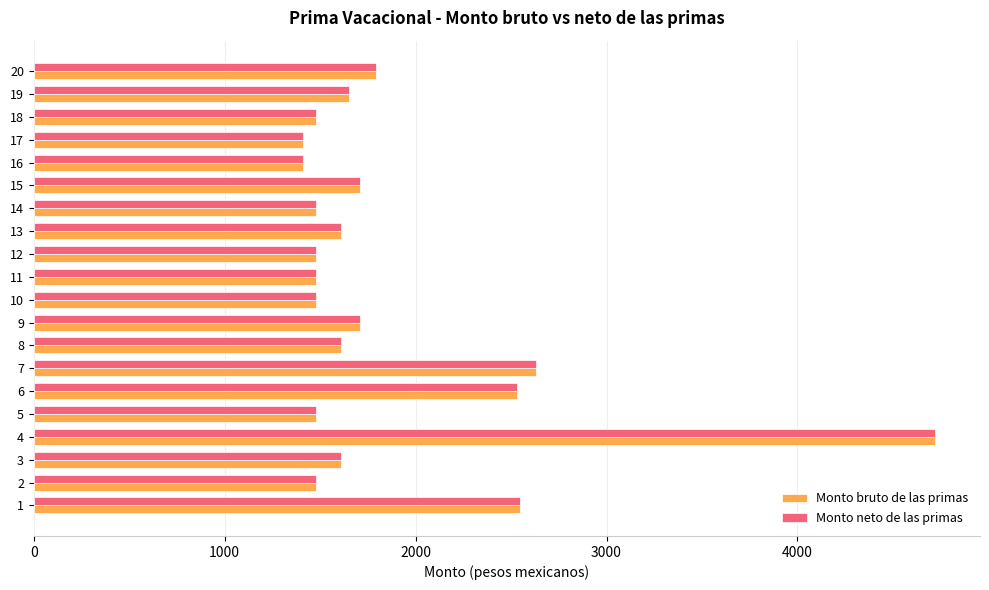

At how many categories does at least one series exceed 4311?

1